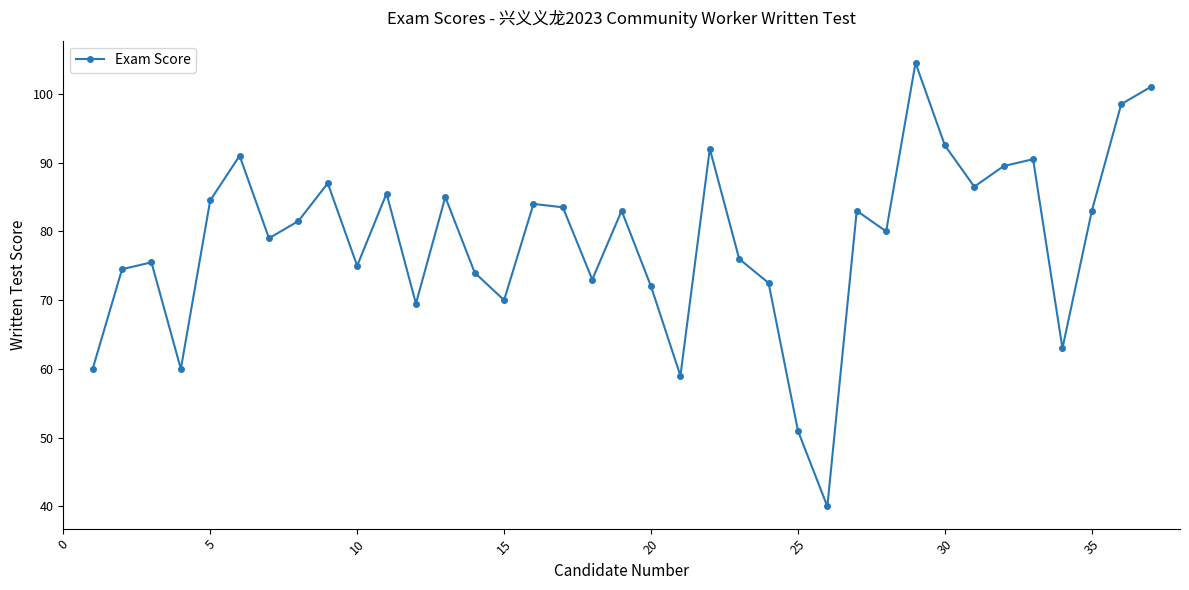

Count the number of data series in this chart.

1